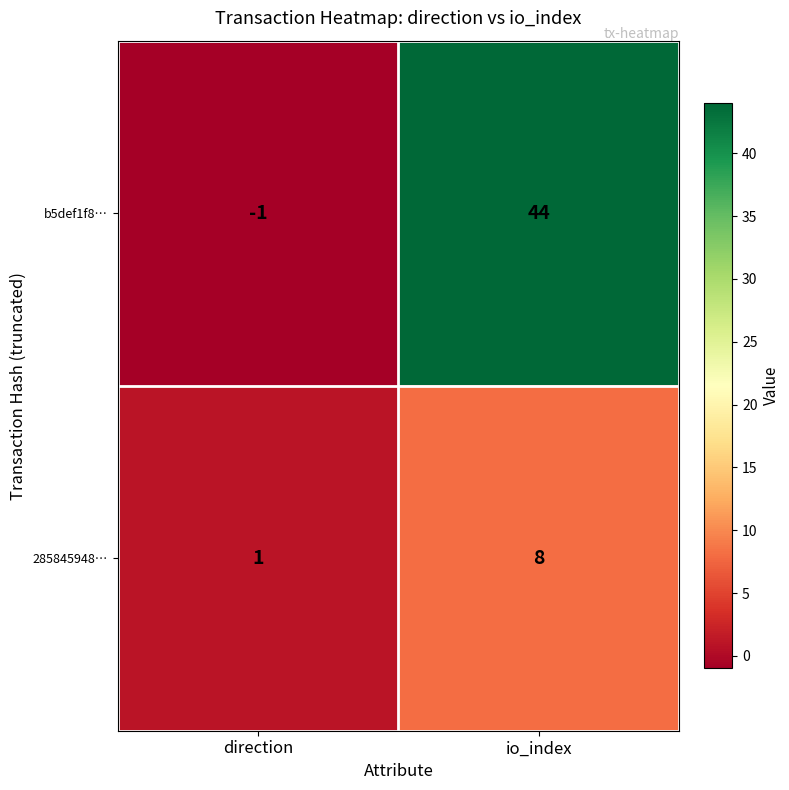

The value of 285845948… at direction is 0. True or false?

False